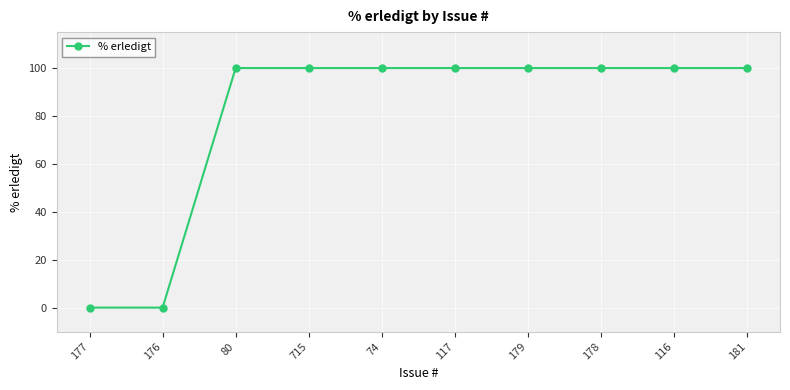

Approximately how many times larger is the value at 715 compared to 178?

1.0